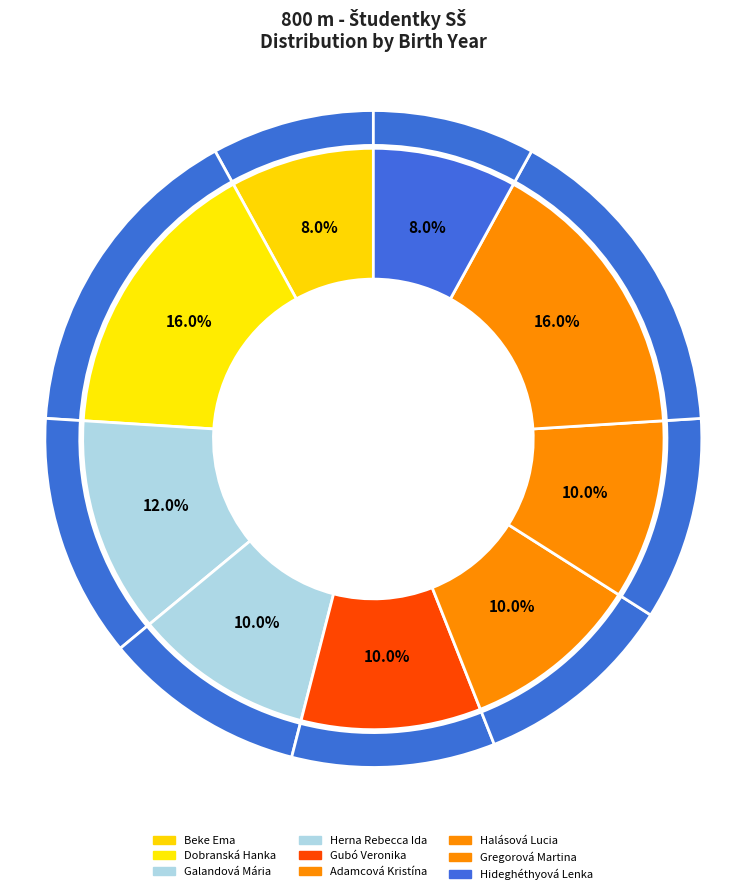

How many segments does this pie chart have?

9